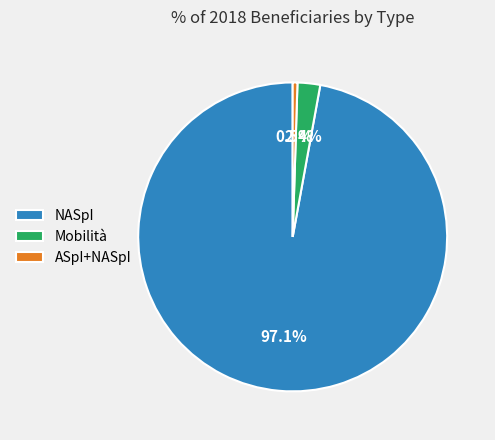

How many segments does this pie chart have?

3